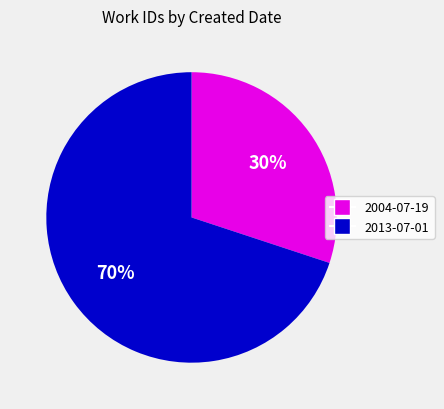

True or false: 2004-07-19 accounts for 30% of the total.

True